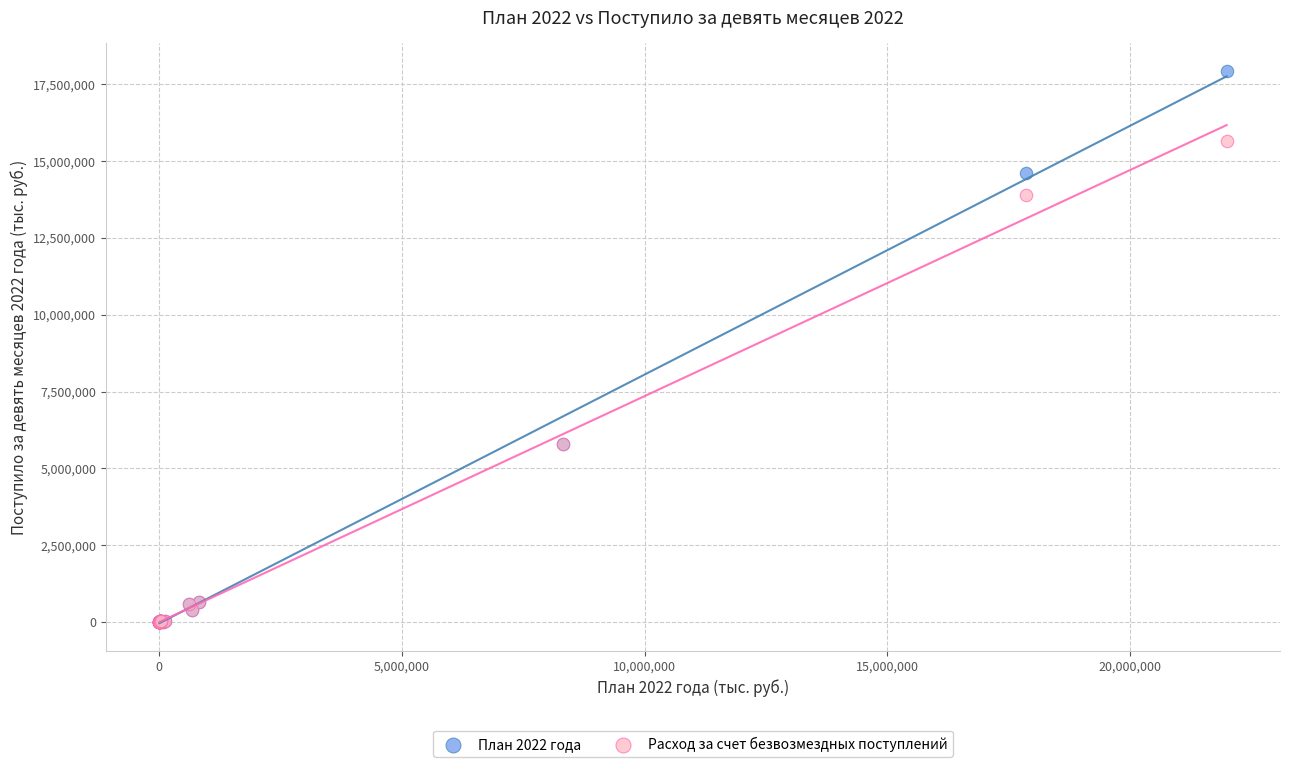

Which series reaches the maximum Y coordinate?

План 2022 года